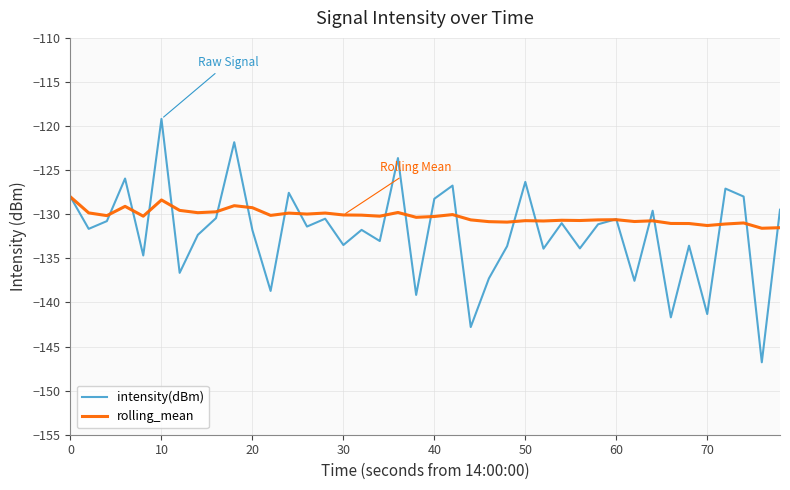

What is the maximum value for intensity(dBm)?

-119.2